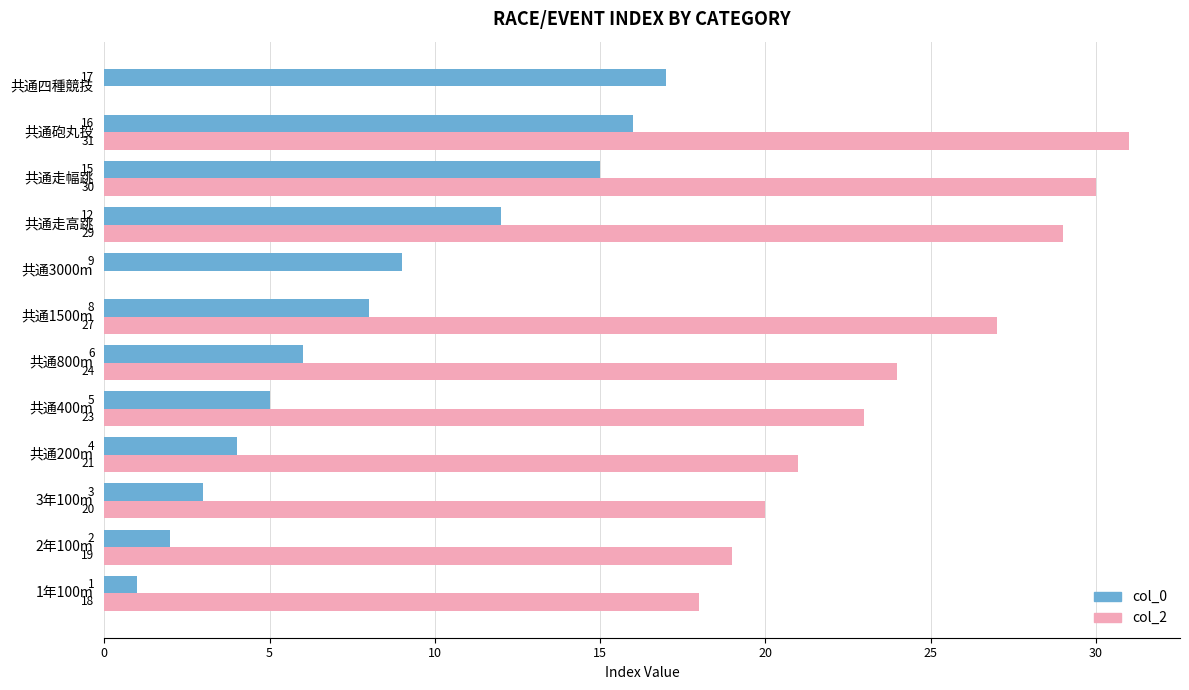

True or false: col_0 has a value of 3 at 共通3000m.

False